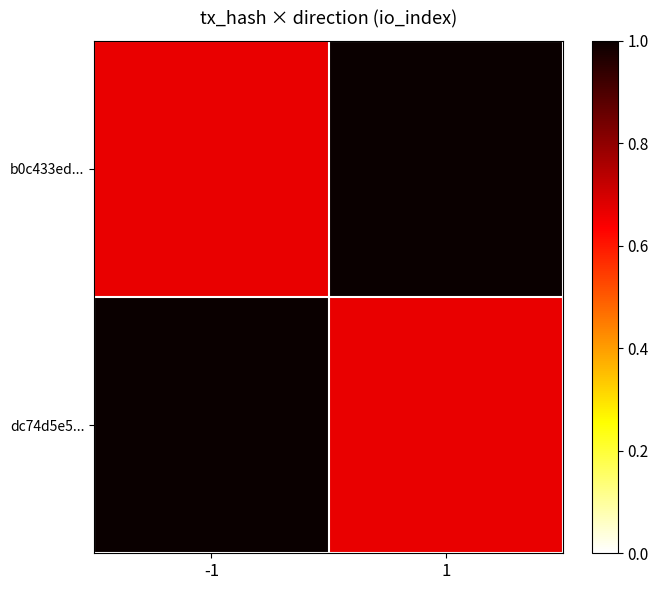

What is the maximum value shown in the chart?

1.0